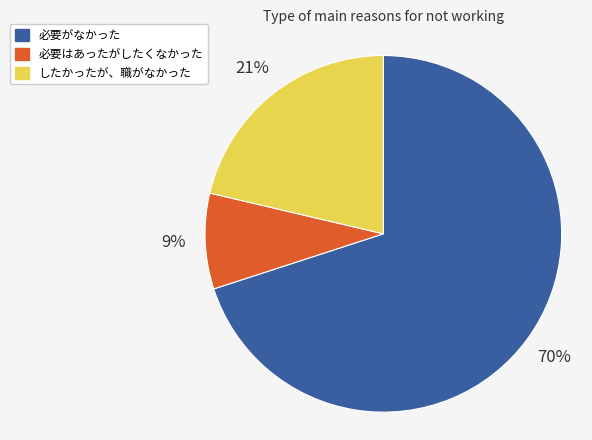

To the nearest percent, what is the difference between the largest and smallest slice percentages?

61%